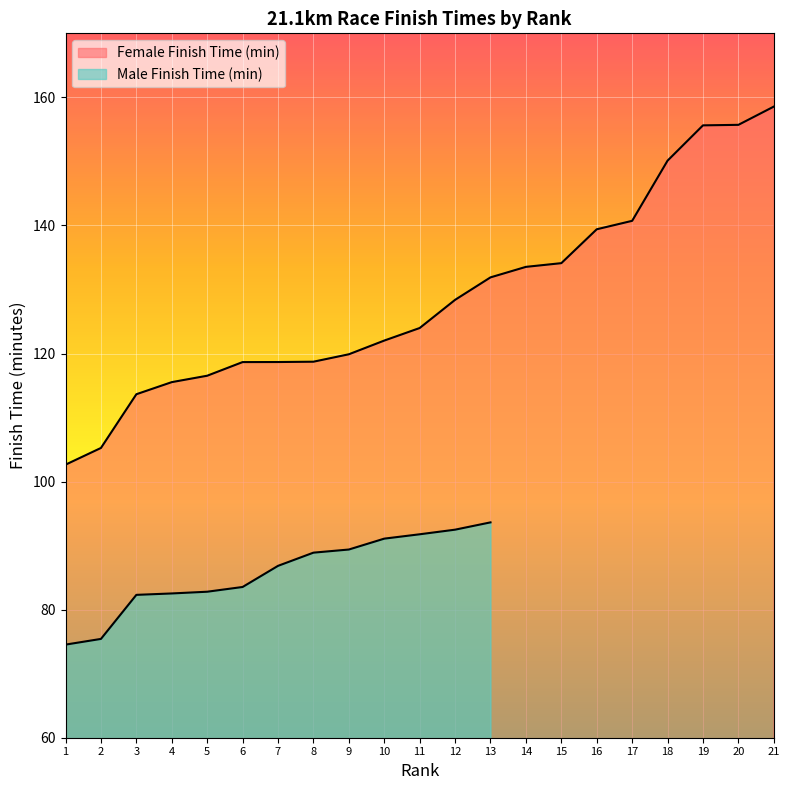

What is the change in value from 9 to 20?

+35.8